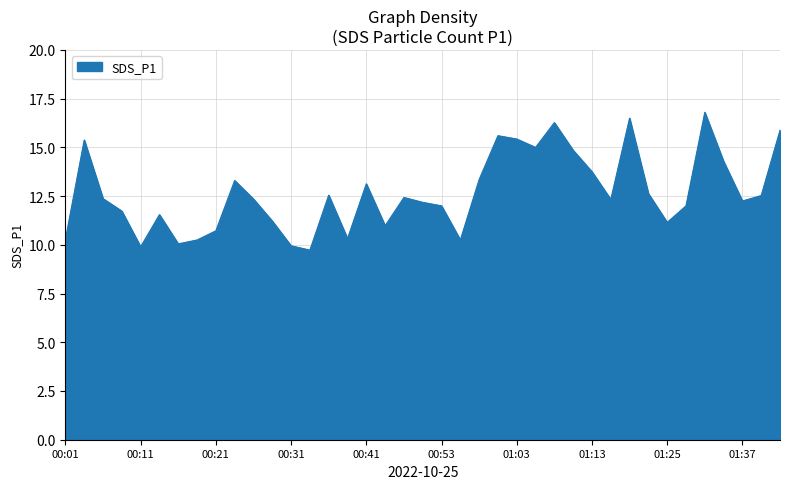

What is the smallest value displayed?

9.7